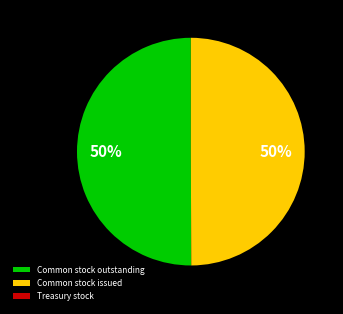

To the nearest percent, what is the combined percentage of Common stock issued and Common stock outstanding?

100%